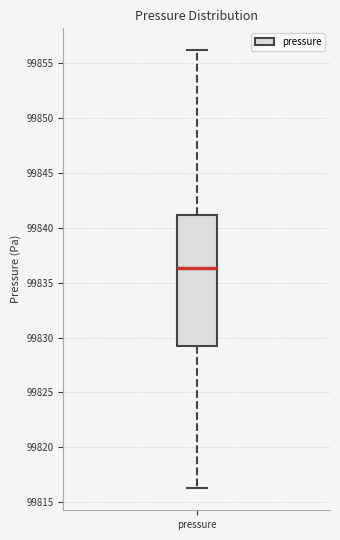

Where does the lower whisker of the box for pressure end on the y-axis? The values are not printed on the chart, so give them approximately, as read against the axis.

99816.5